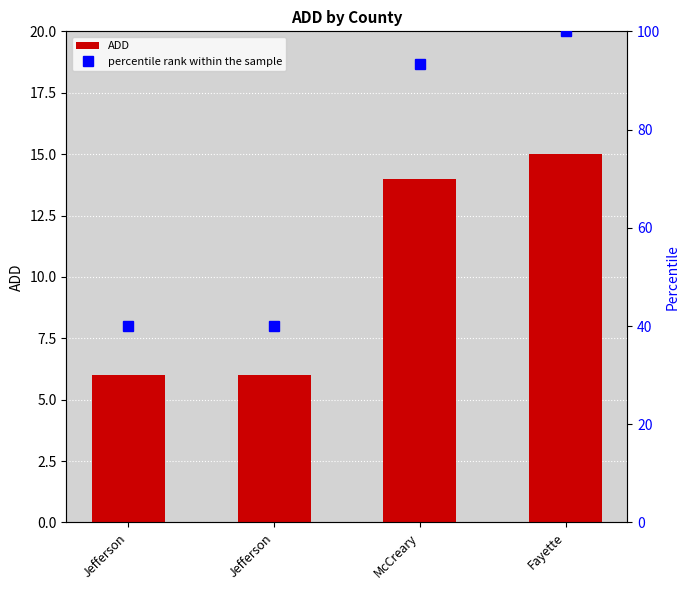

List the series in order of their peak value, highest first.

percentile rank within the sample, ADD